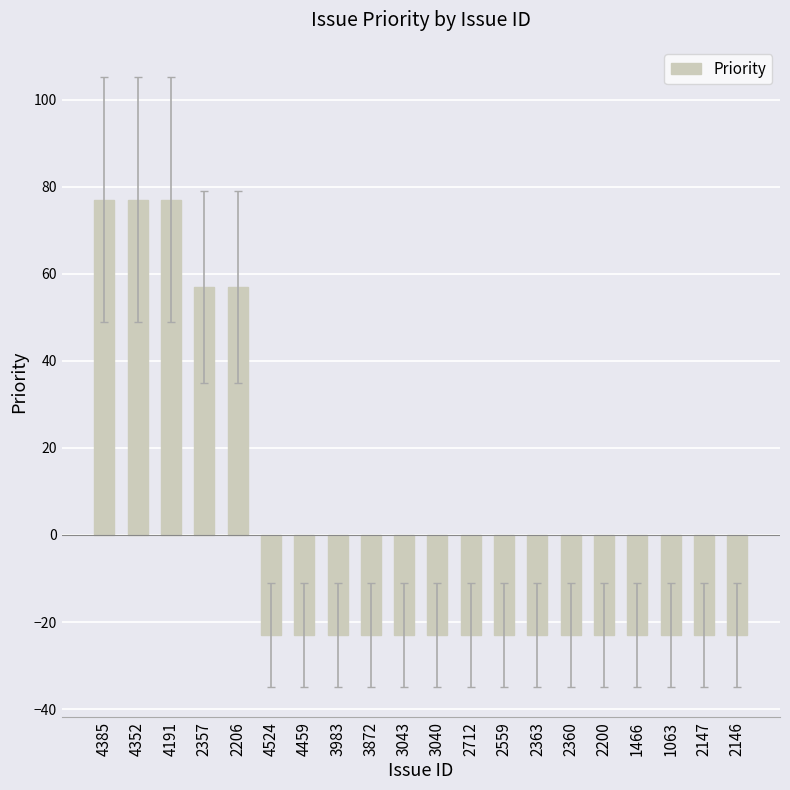

What is the sum of the values at 4459 and 4524?

-46